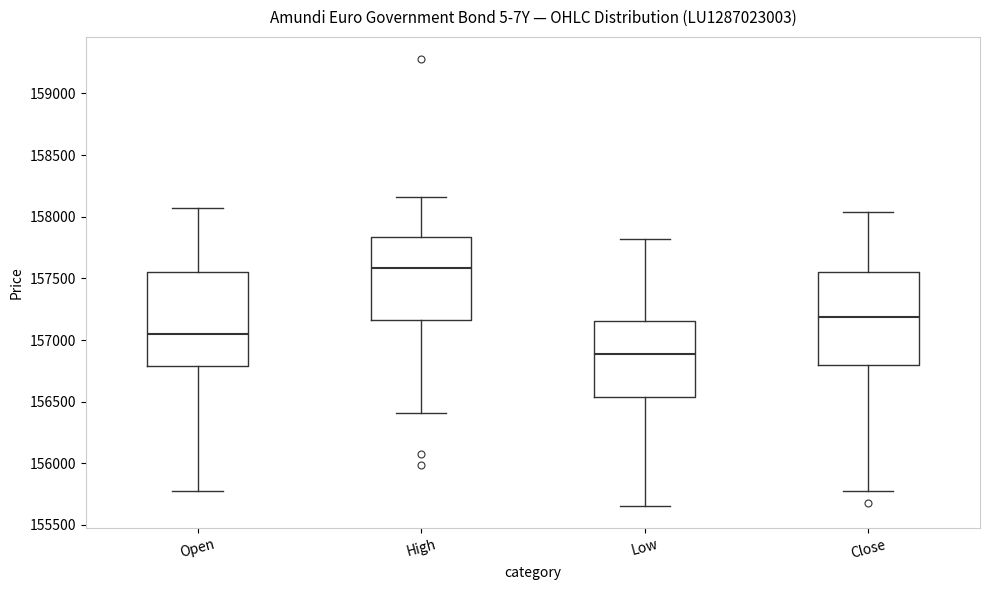

Where is the lower edge of the box for High on the y-axis? The values are not printed on the chart, so give them approximately, as read against the axis.

157150